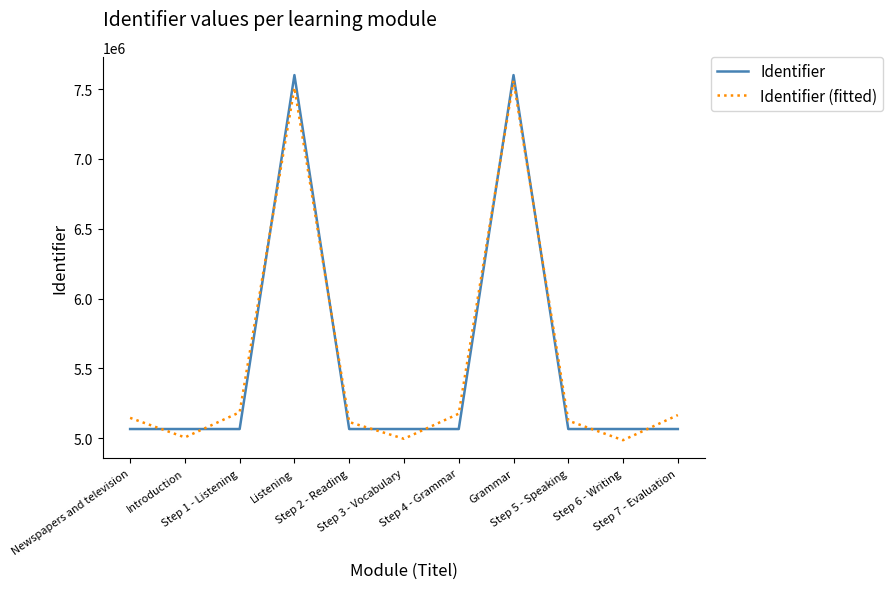

What is the minimum value for Identifier?

5064847